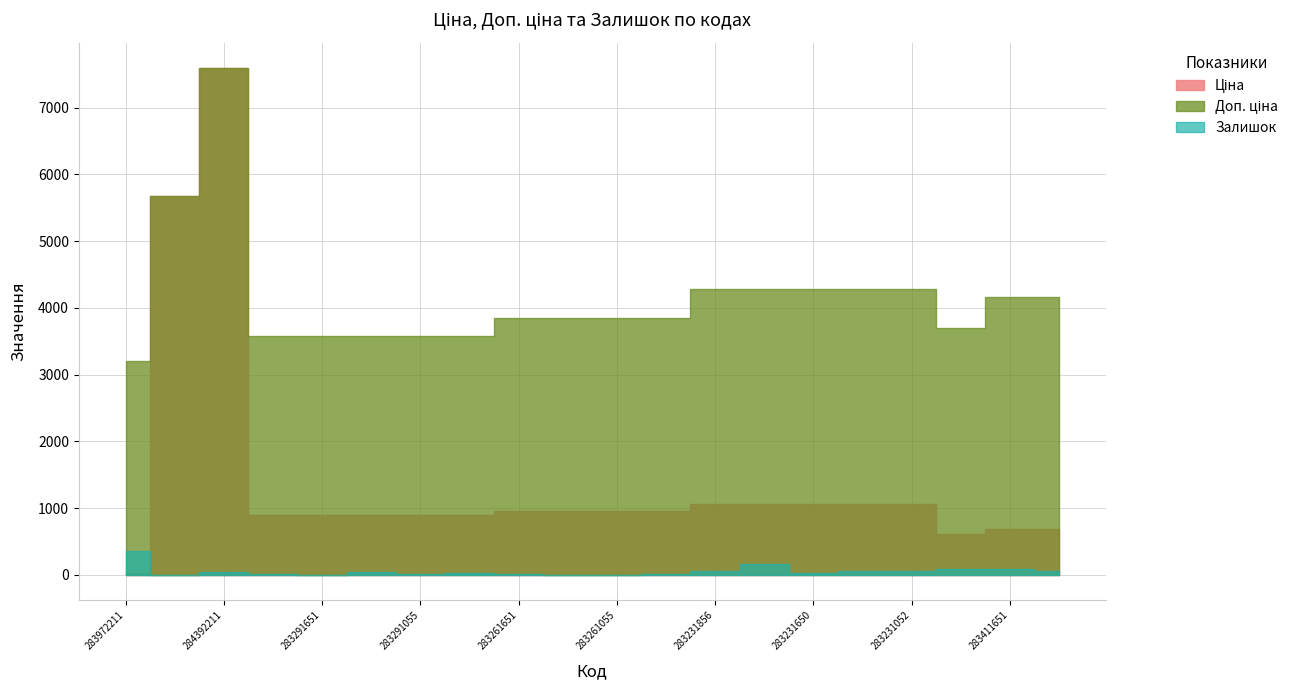

In Доп. ціна, how many points are higher than both neighbors (excluding endpoints)?

1